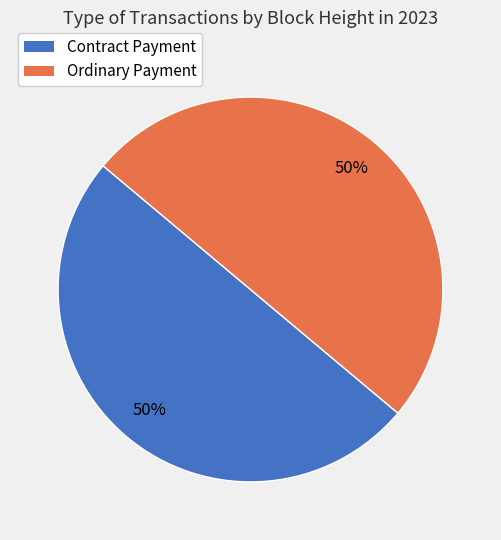

Is the sum of Contract Payment and Ordinary Payment greater than half?

Yes